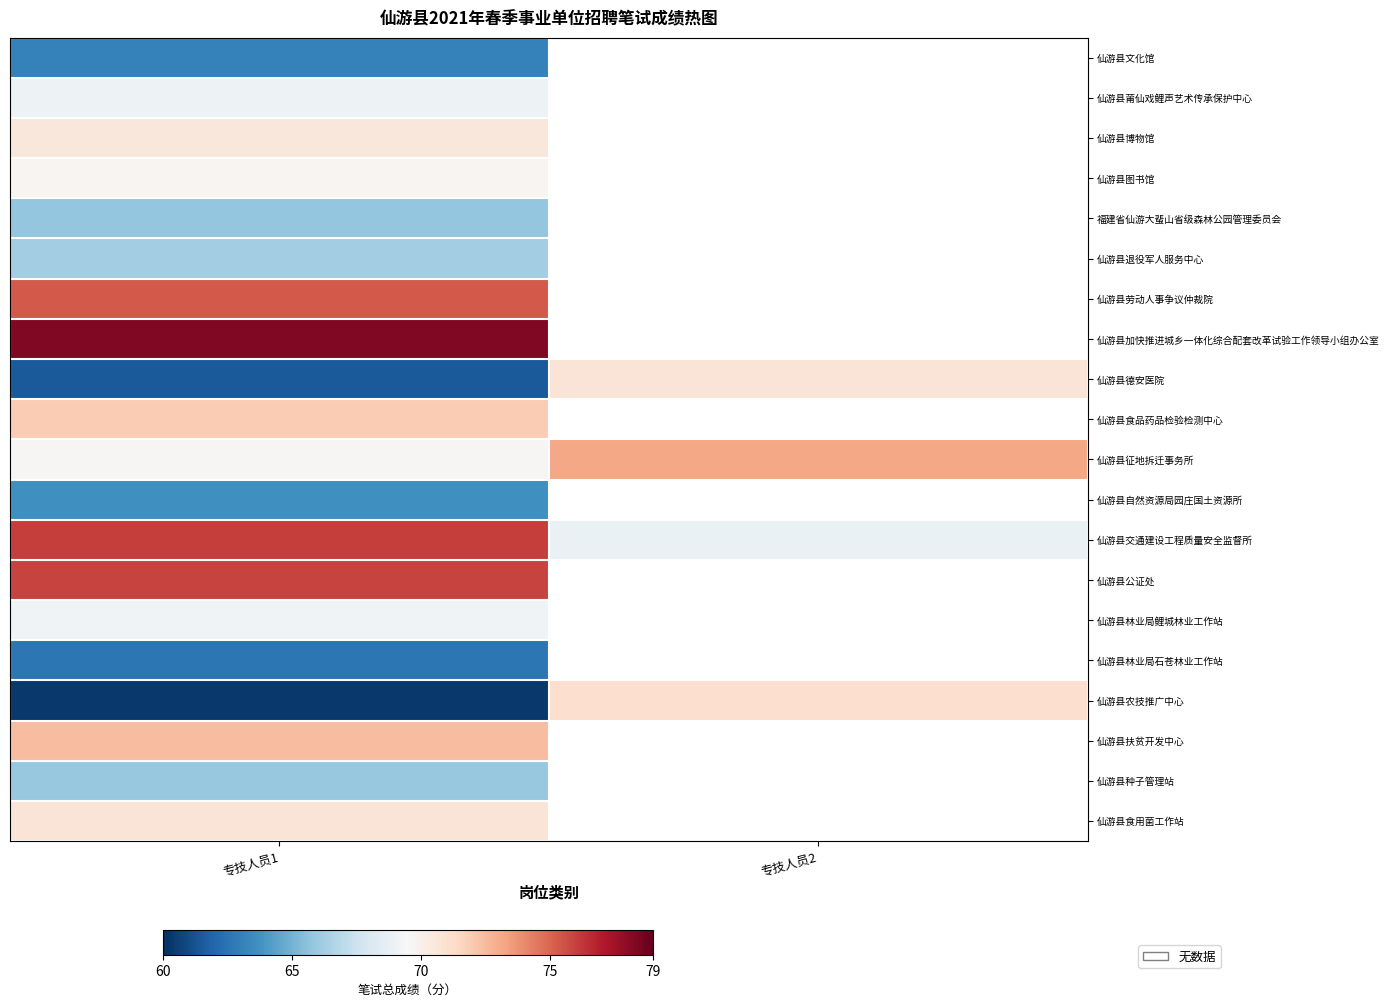

Where does the 仙游县德安医院 series first go above 70?

专技人员2